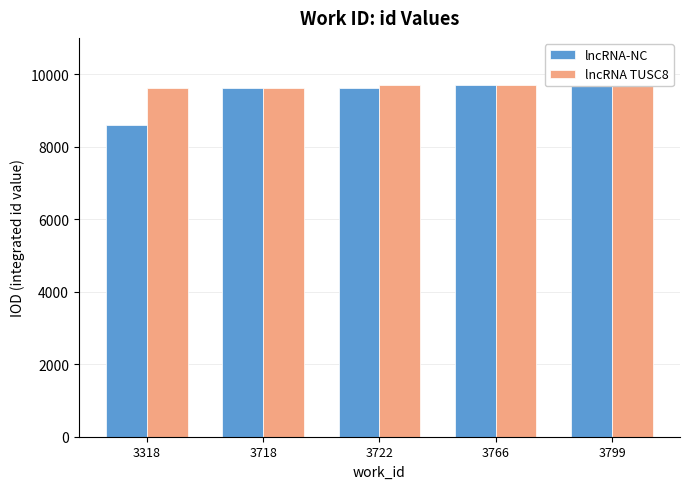

Are the bars horizontal?

No